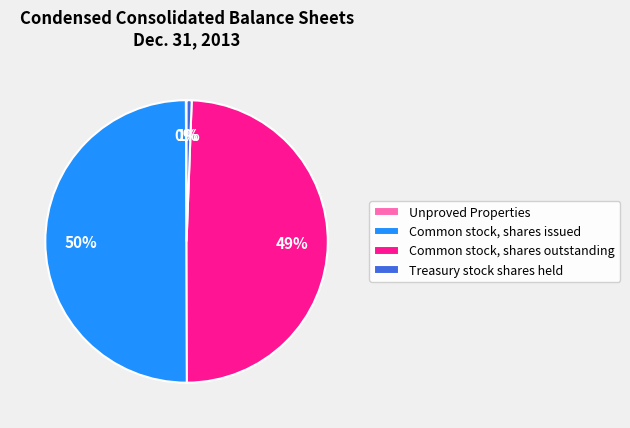

To the nearest percent, what is the average slice percentage?

25%